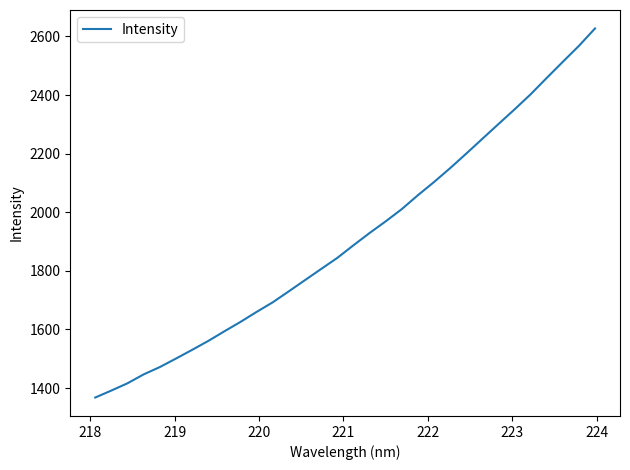

What is the minimum value shown in the chart?

1367.8